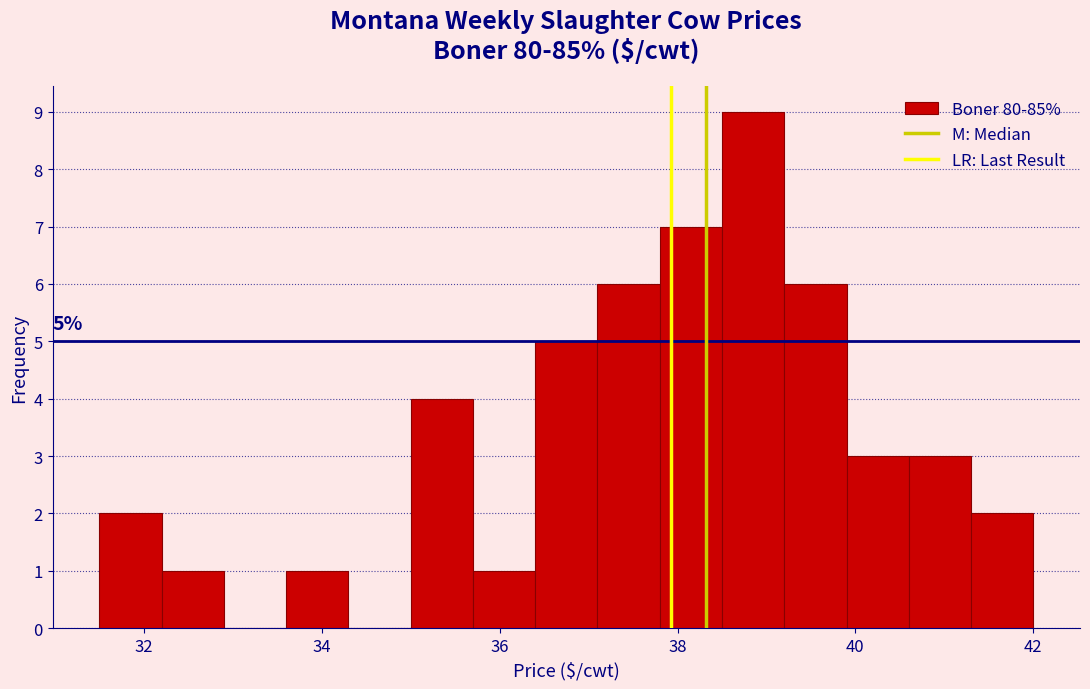

Read against the x-axis, roughly where is the centre of the tallest bar?

38.8